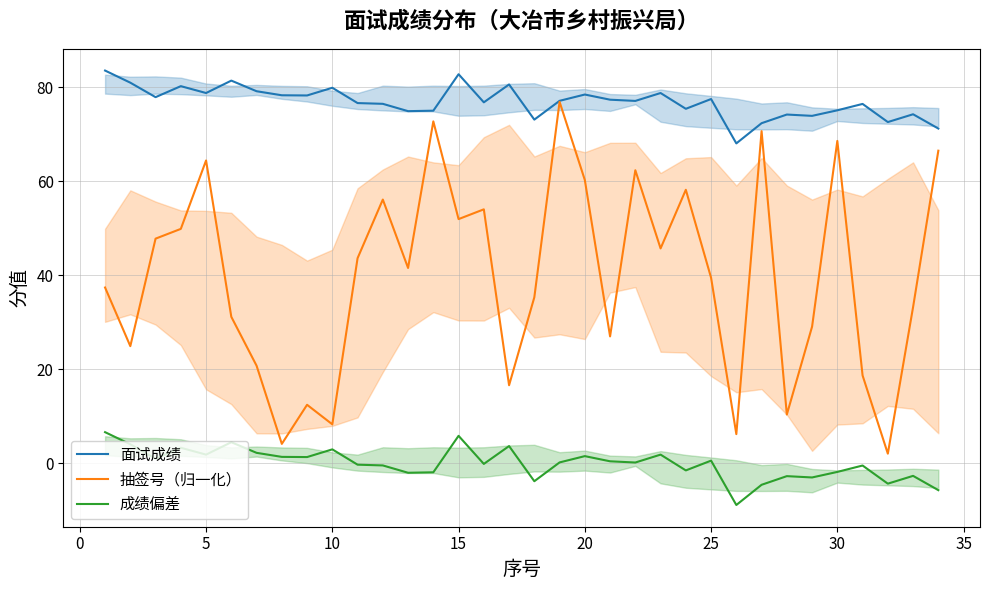

Does the chart have visible grid lines?

Yes